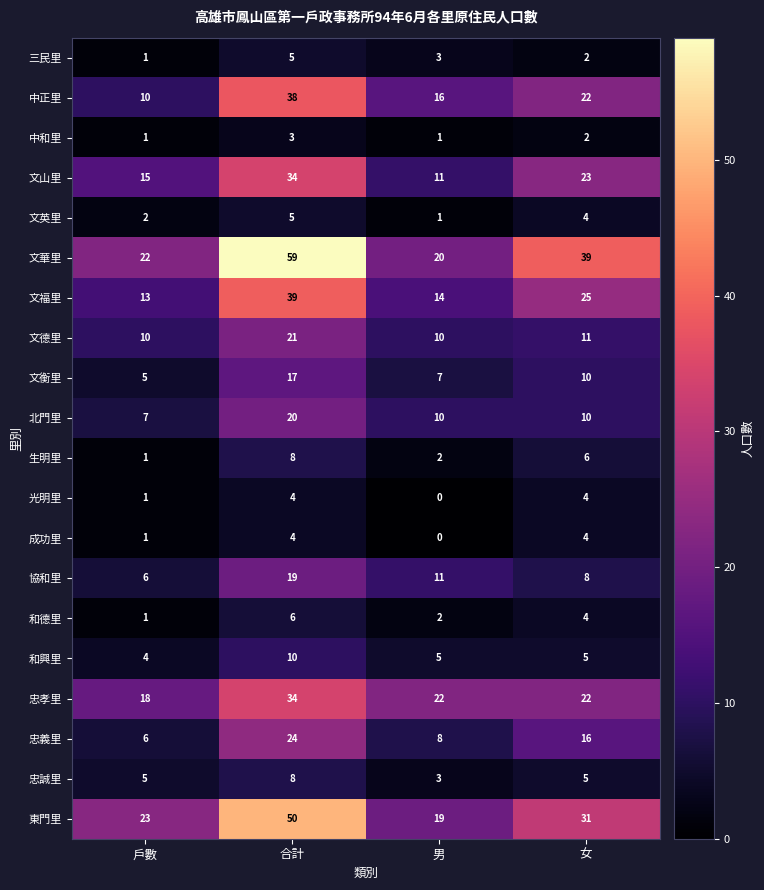

What is the maximum value for 文山里?

34